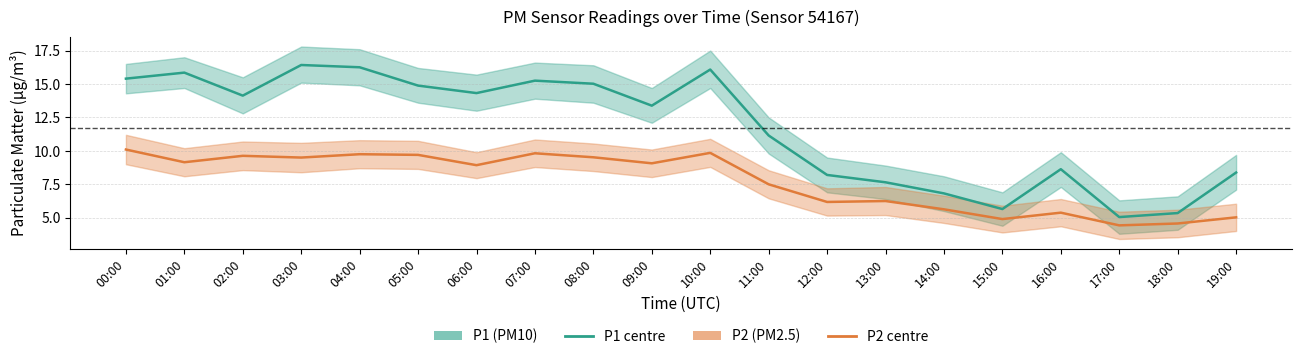

True or false: P2 (PM2.5) has a value of 5.6 at 14:00.

True